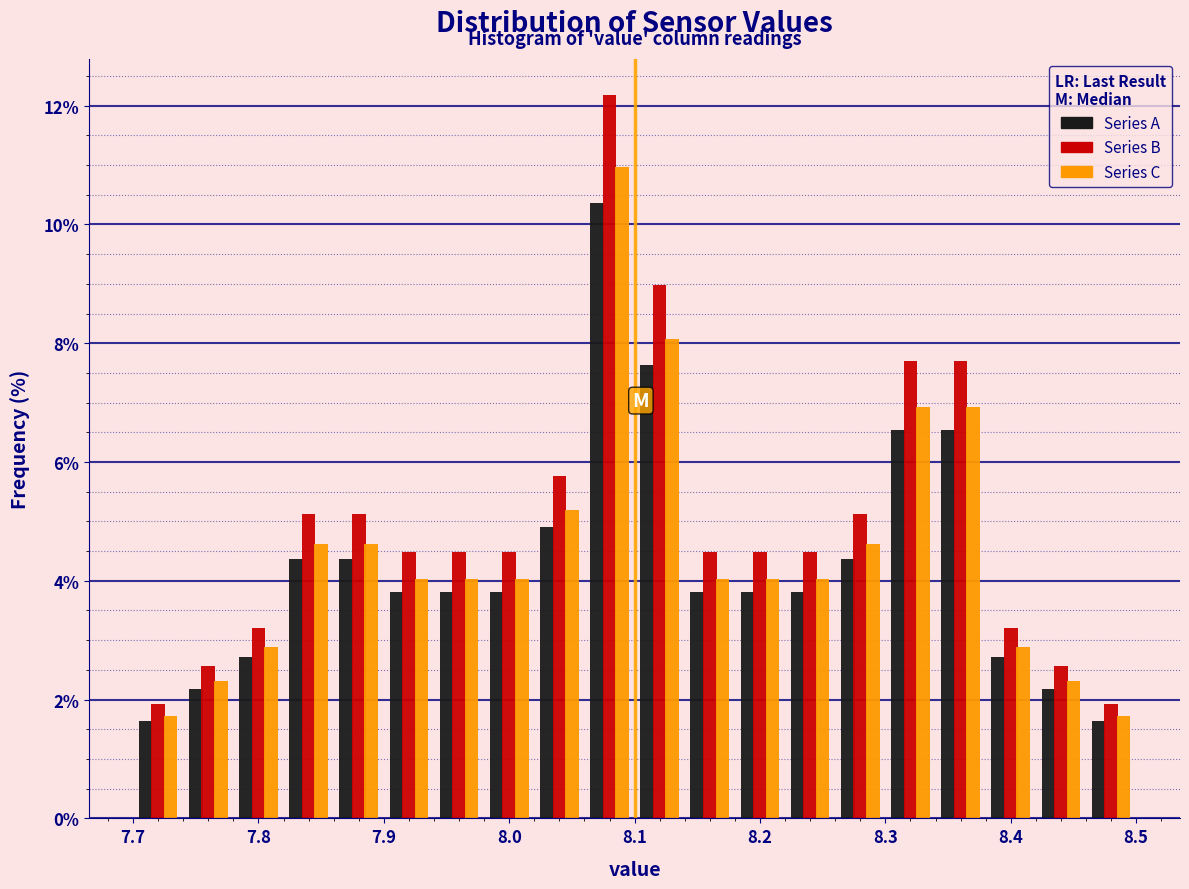

In the Series C series, which range on the x-axis has the tallest bar?

8.06 to 8.10